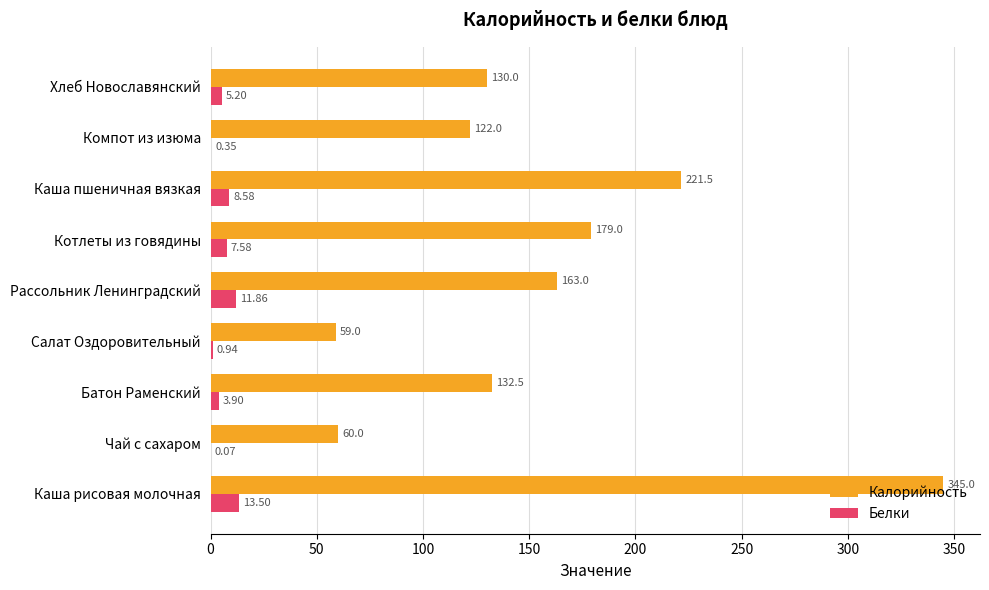

Which category has the highest value in the Белки series?

Каша рисовая молочная